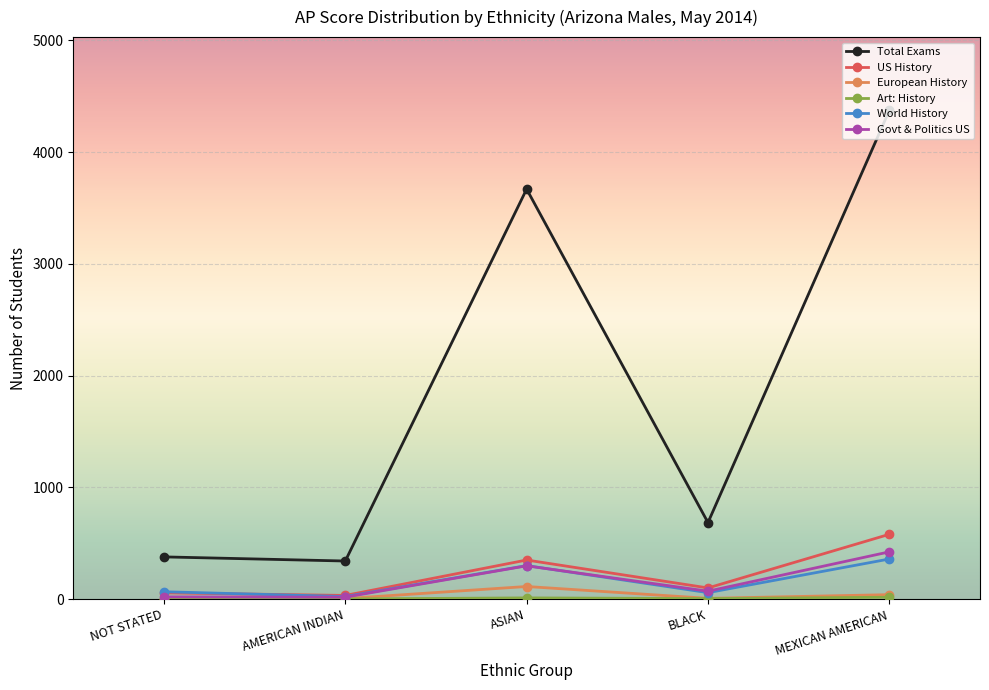

True or false: World History has more than 0 points higher than both neighbors.

True